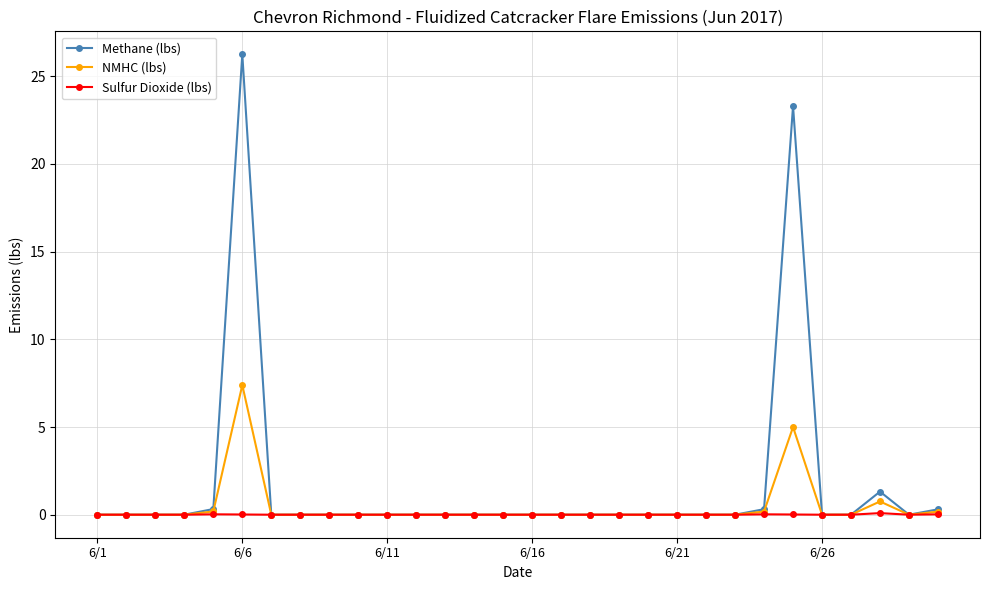

How many lines are shown in the chart?

3